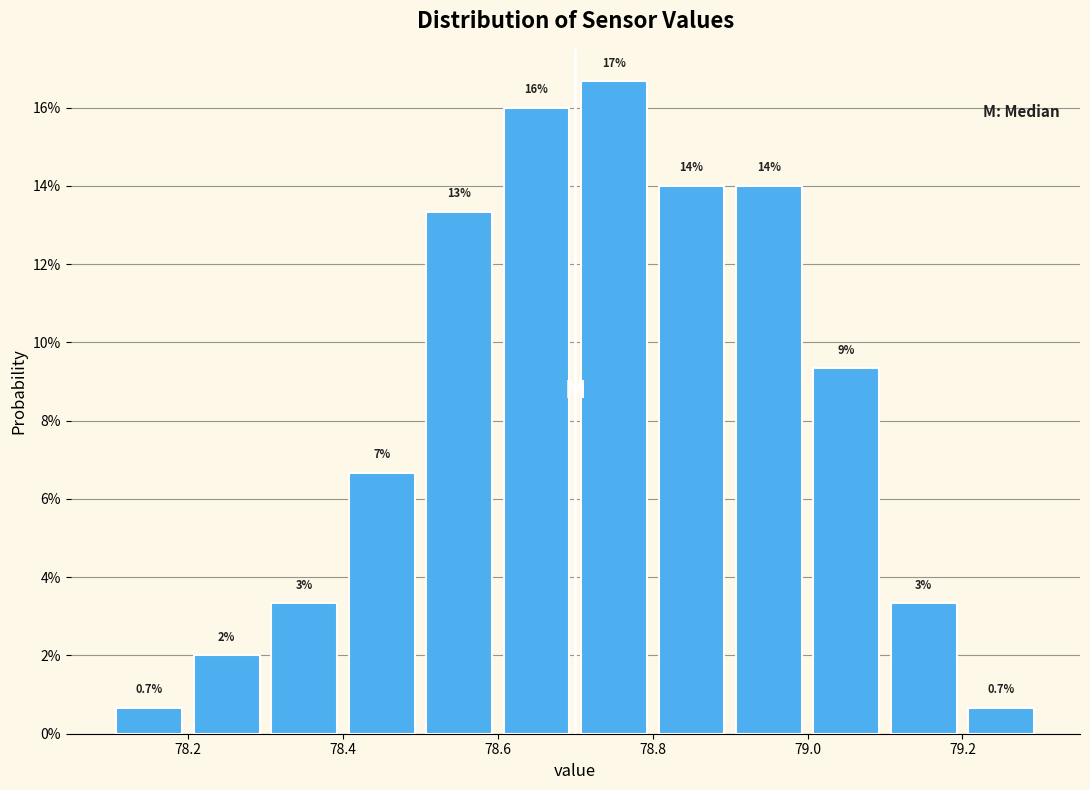

Which range on the x-axis has the tallest bar?

78.7 to 78.8